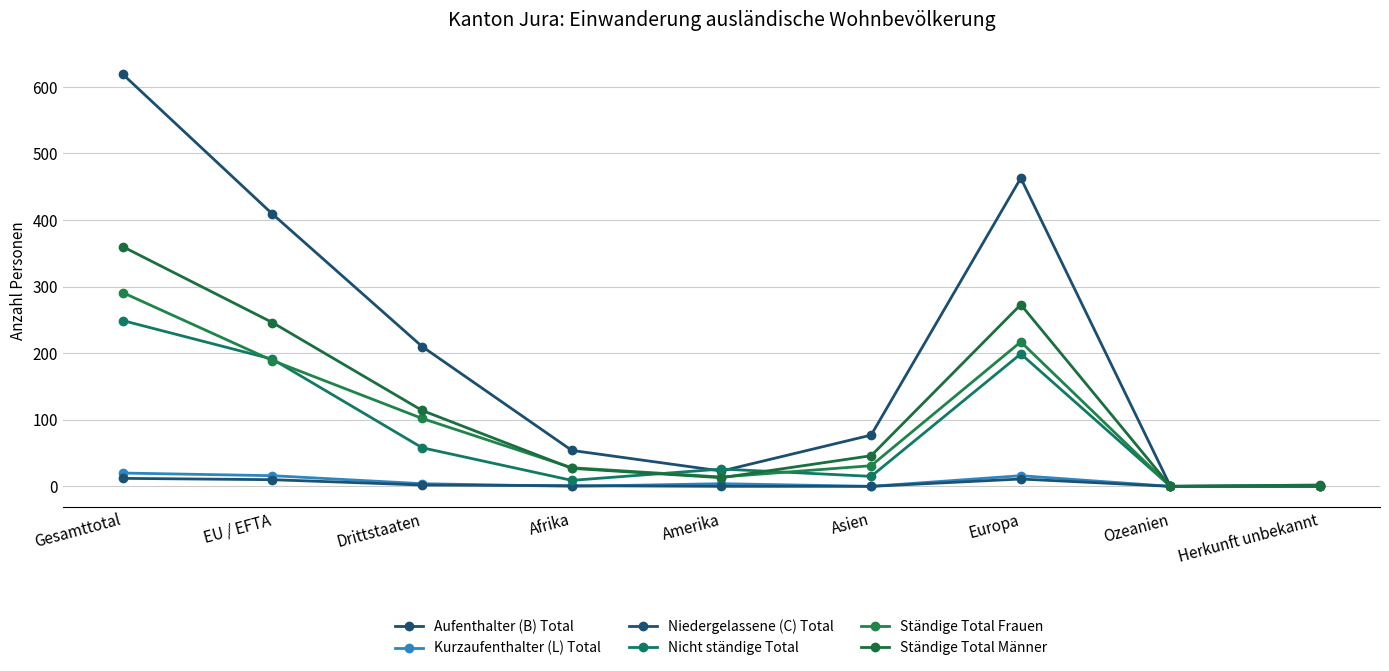

What is the total value across all series at Drittstaaten?

490